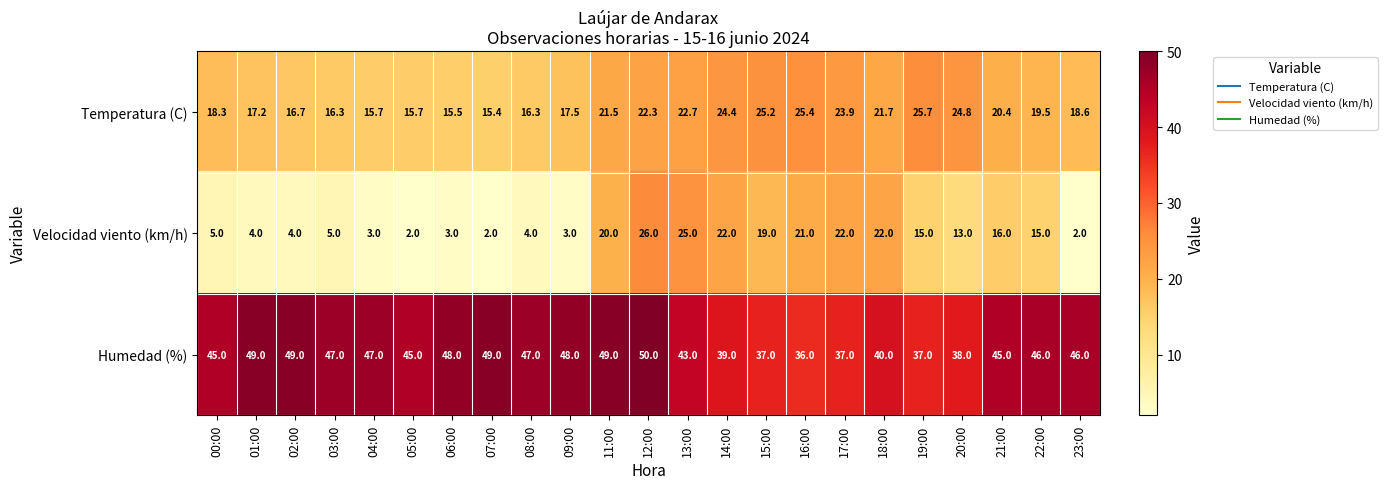

What is the sum of the Humedad (%) values at 13:00 and 11:00?

92.0